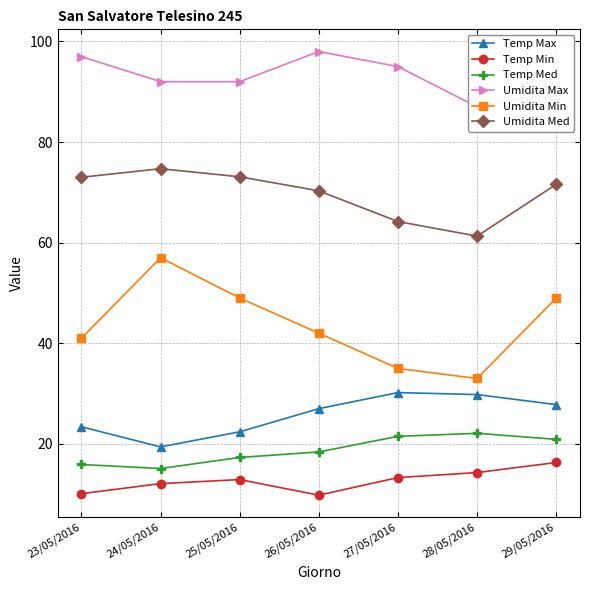

At how many categories does at least one series exceed 40?

7